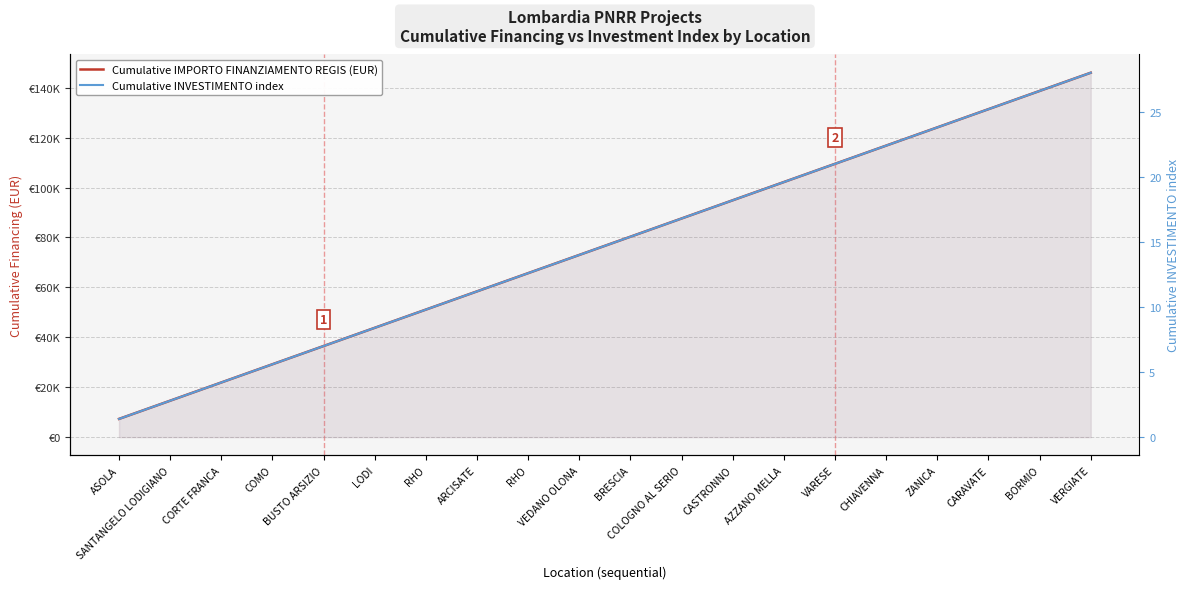

Does the chart display data point markers on the line(s)?

No